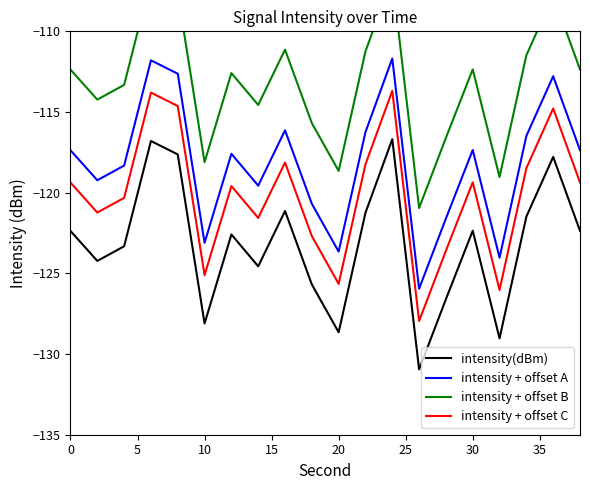

Is it true that intensity + offset C equals -51.6 at 20?

False